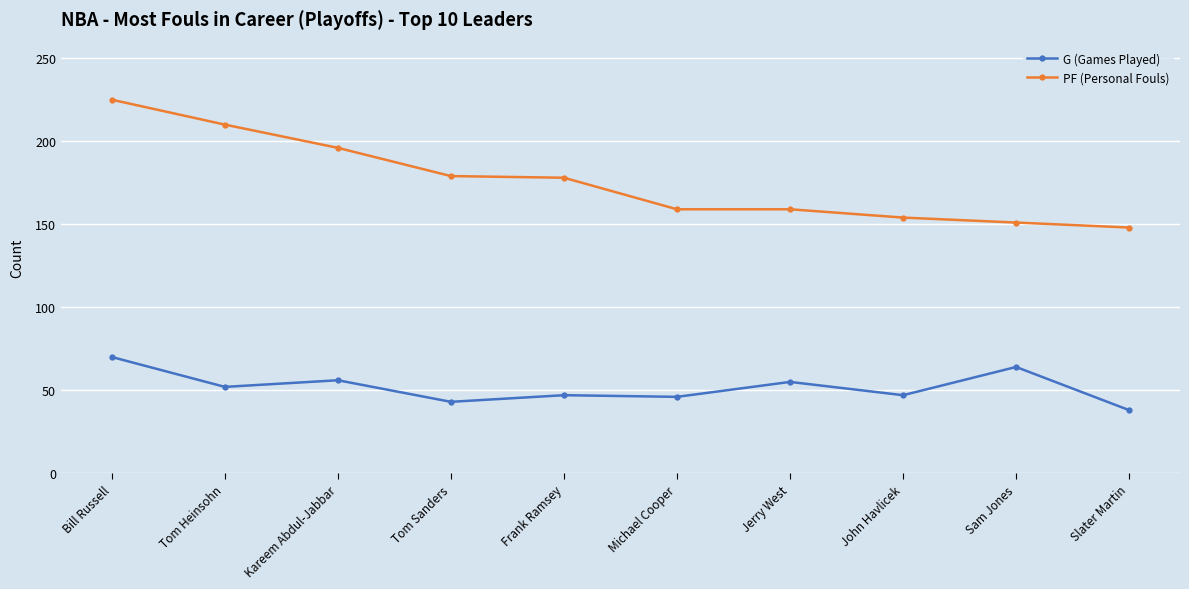

List the series in order of their peak value, highest first.

PF (Personal Fouls), G (Games Played)